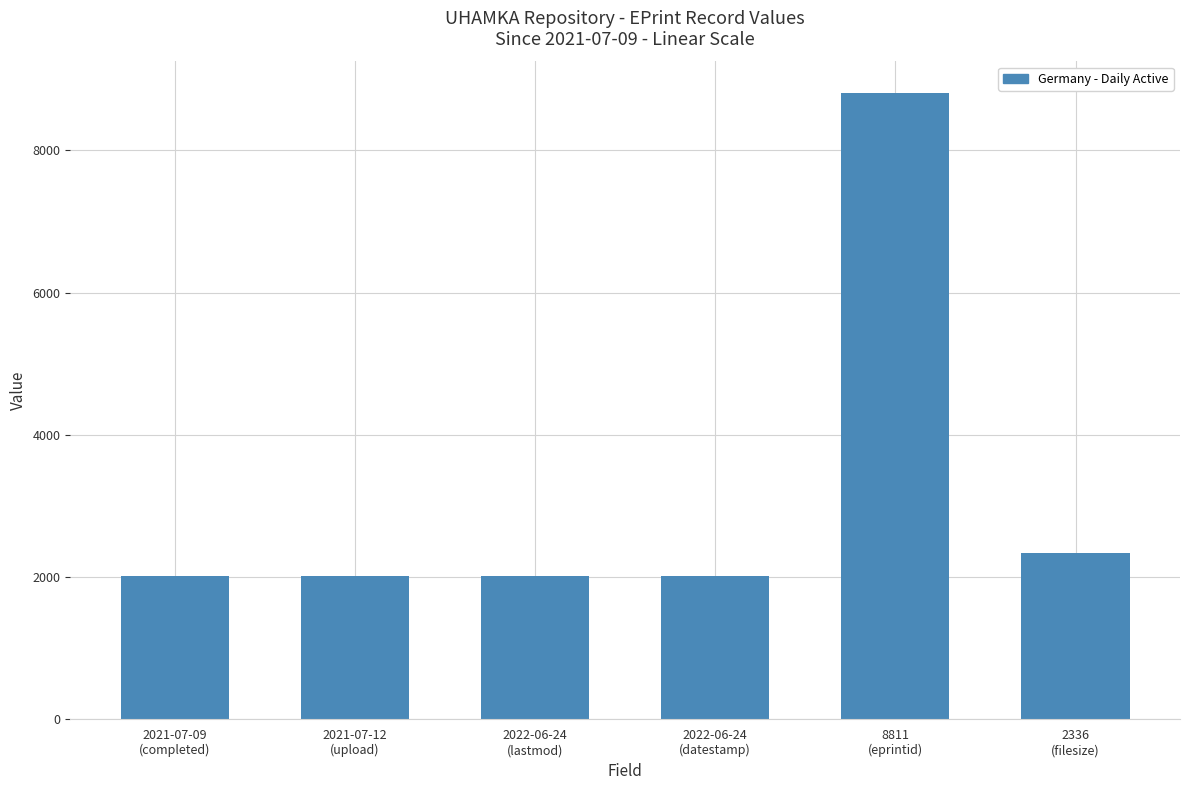

The chart shows a value of 2022 at 2022-06-24
(datestamp). True or false?

True